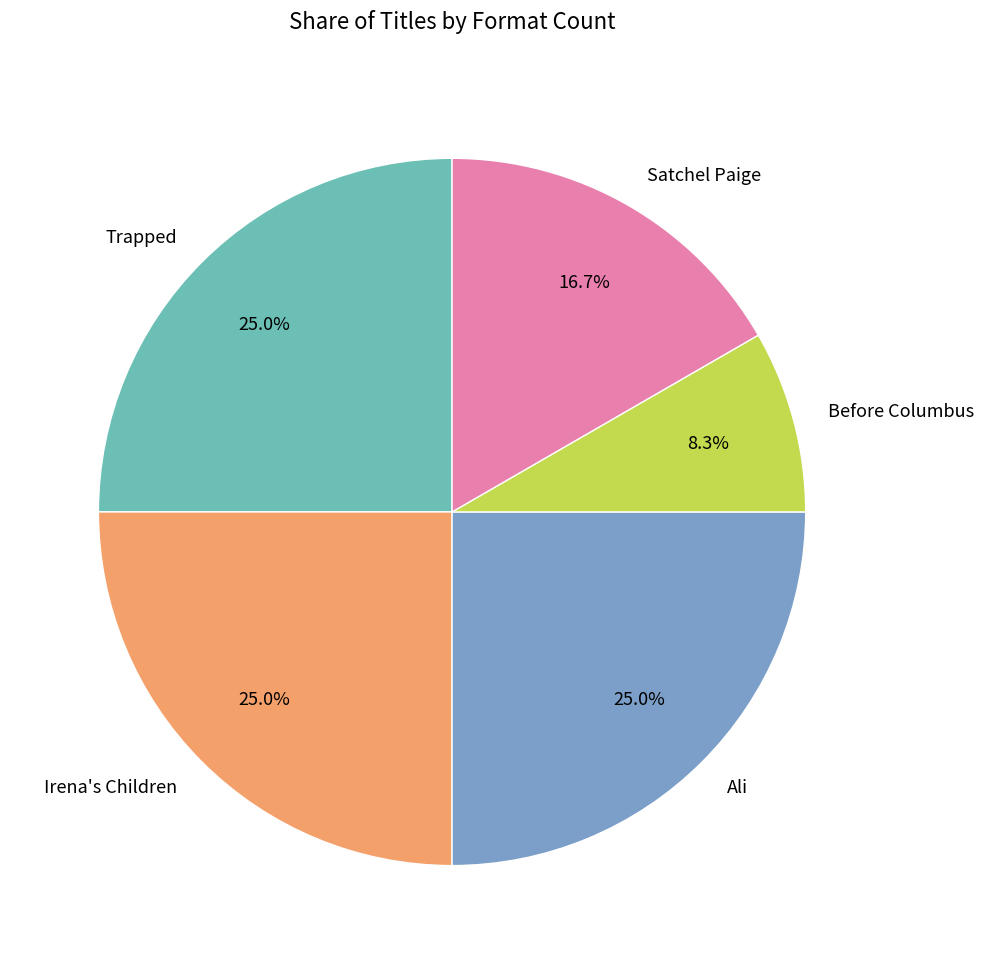

What is the smallest slice in the pie chart?

Before Columbus